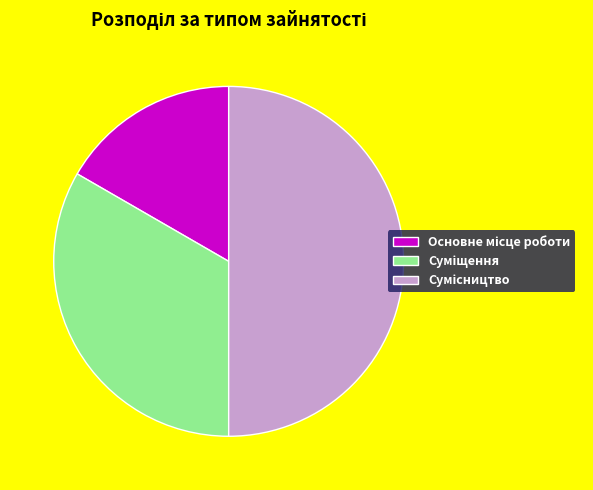

To the nearest percent, what portion does Сумісництво represent?

50%